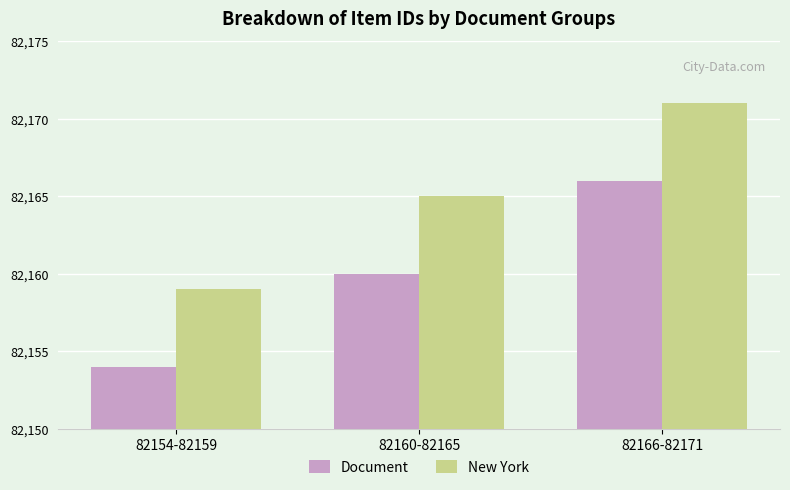

Is it true that Document equals 82154 at 82154-82159?

True